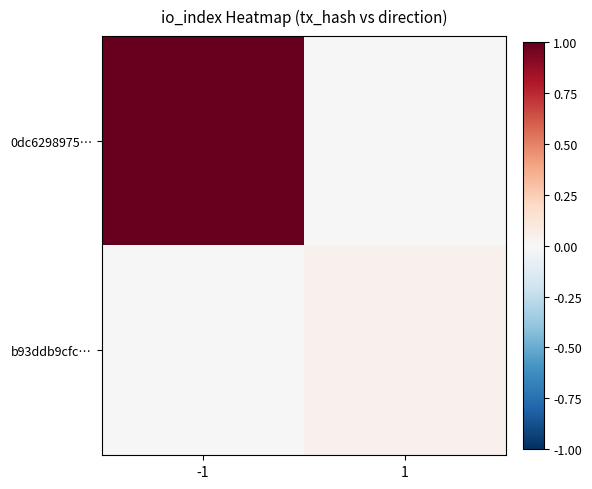

Which series changed the most between -1 and 1?

0dc6298975…